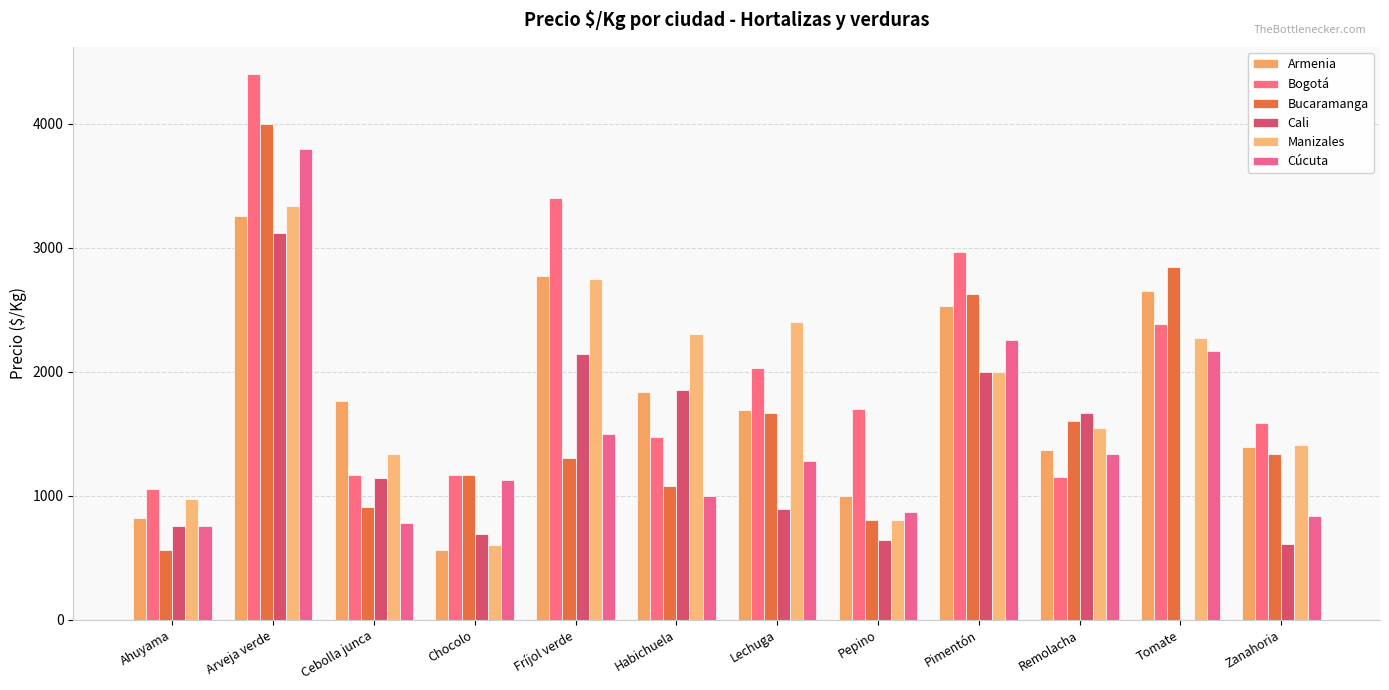

Between Zanahoria and Cebolla junca, which is larger?

Cebolla junca